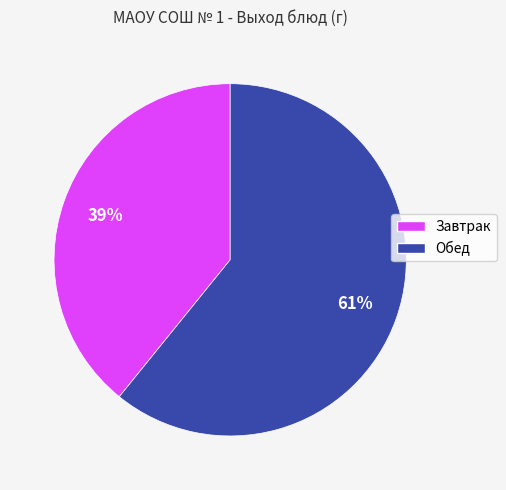

To the nearest percent, what is the difference between the largest and smallest slice percentages?

22%